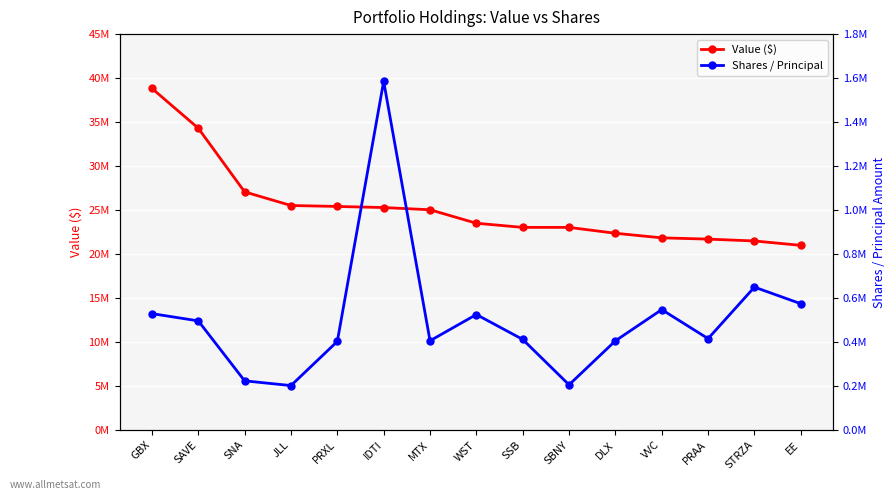

Count the number of categories in the chart.

15